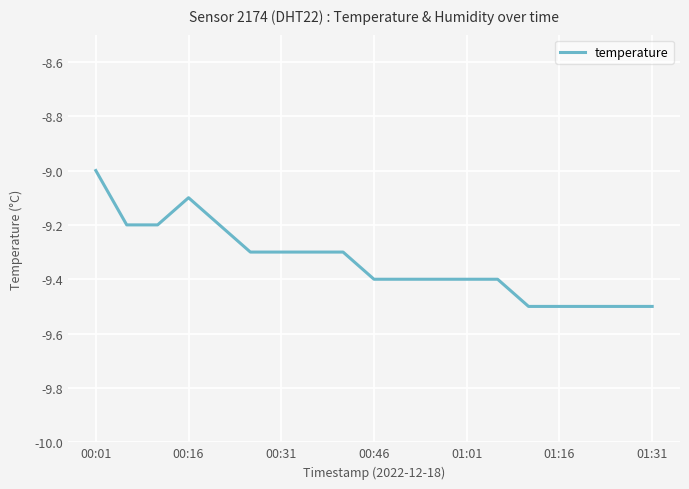

What is the maximum value shown in the chart?

-9.0